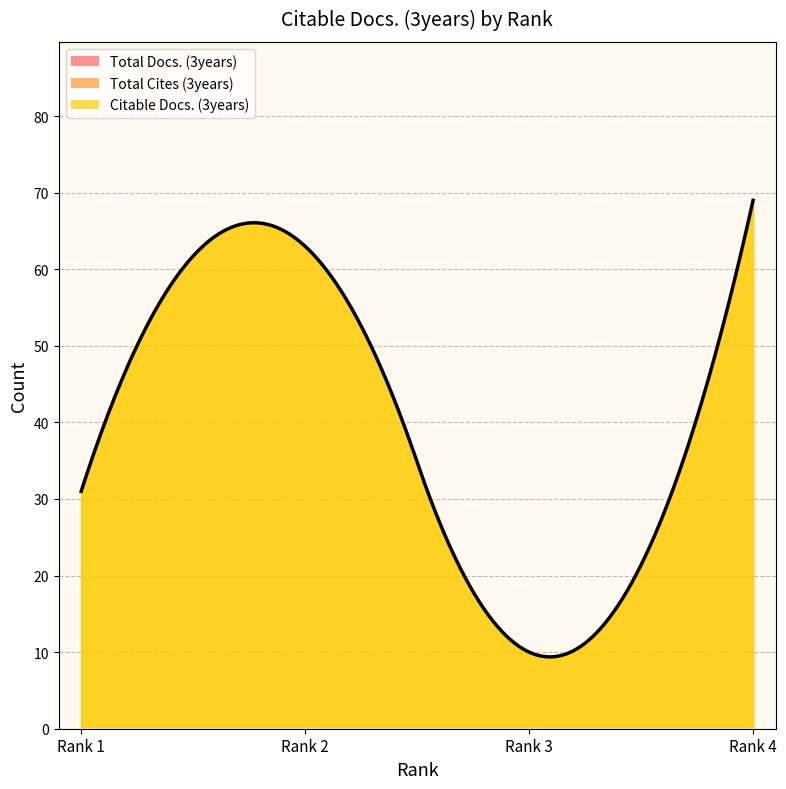

Is the value of Citable Docs. (3years) at Rank 1 greater than the value of Total Docs. (3years) at Rank 2?

Yes